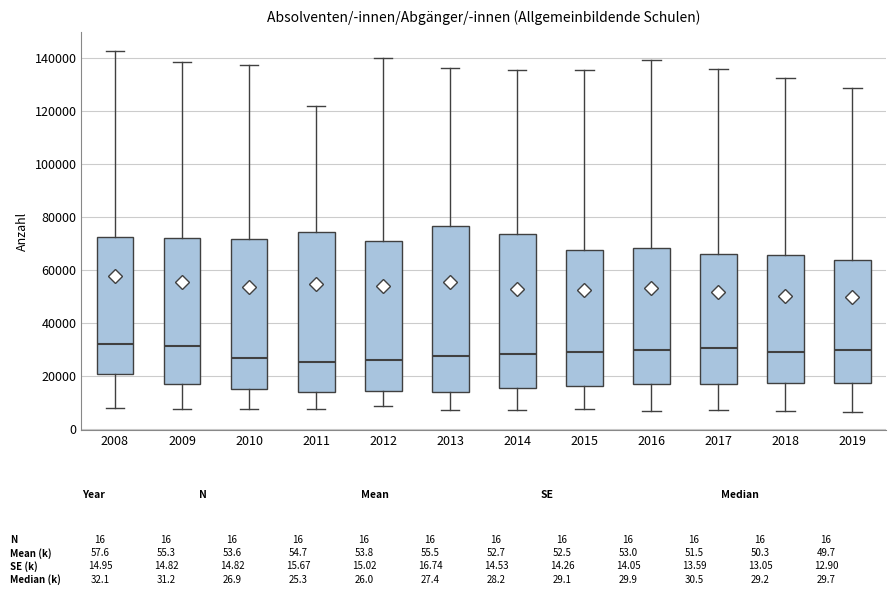

Reading left to right, read every box against the y-axis: the position of its median line, the range the box covers, and the ends of its whiskers. The values are not printed on the chart, so give them approximately, as read against the axis.

2008: median 32000, box 20000 to 72000, whiskers 8000 to 142000
2009: median 32000, box 18000 to 72000, whiskers 8000 to 138000
2010: median 26000, box 14000 to 72000, whiskers 8000 to 138000
2011: median 26000, box 14000 to 74000, whiskers 8000 to 122000
2012: median 26000, box 14000 to 70000, whiskers 8000 to 140000
2013: median 28000, box 14000 to 76000, whiskers 8000 to 136000
2014: median 28000, box 16000 to 74000, whiskers 8000 to 136000
2015: median 30000, box 16000 to 68000, whiskers 8000 to 136000
2016: median 30000, box 16000 to 68000, whiskers 6000 to 140000
2017: median 30000, box 18000 to 66000, whiskers 8000 to 136000
2018: median 30000, box 18000 to 66000, whiskers 6000 to 132000
2019: median 30000, box 18000 to 64000, whiskers 6000 to 128000